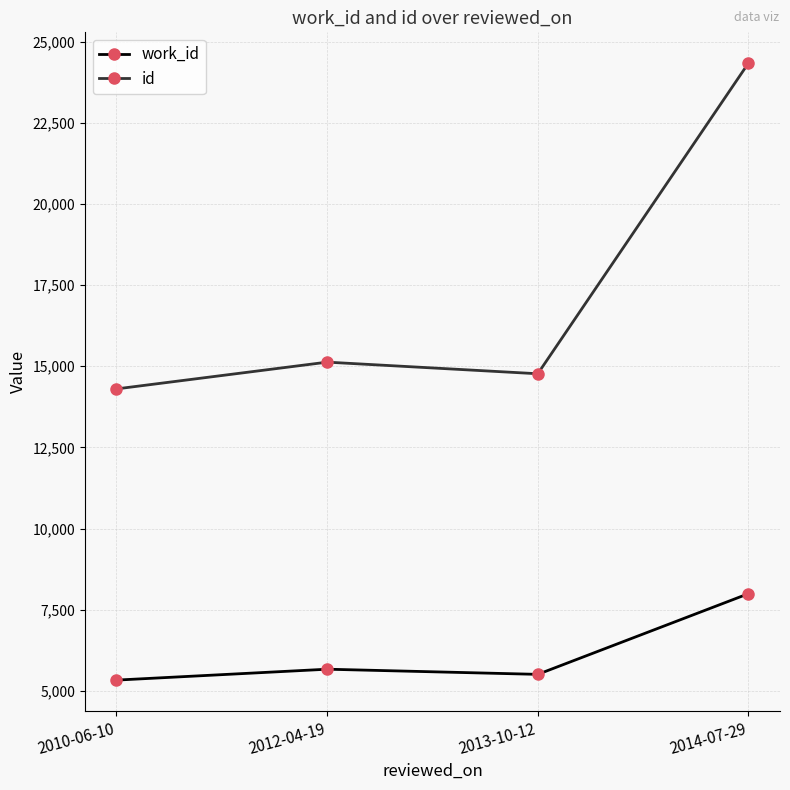

What is the difference between the maximum and minimum values in the id series?

10039